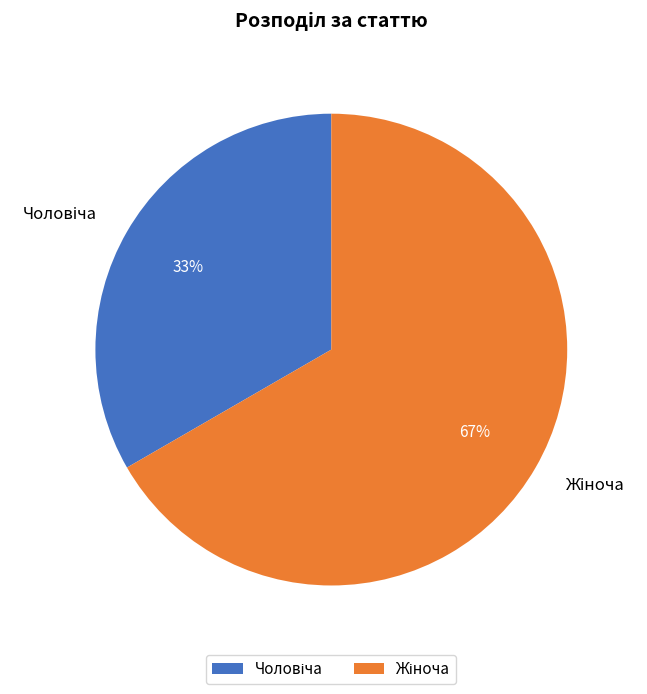

To the nearest percent, what is the average slice percentage?

50%